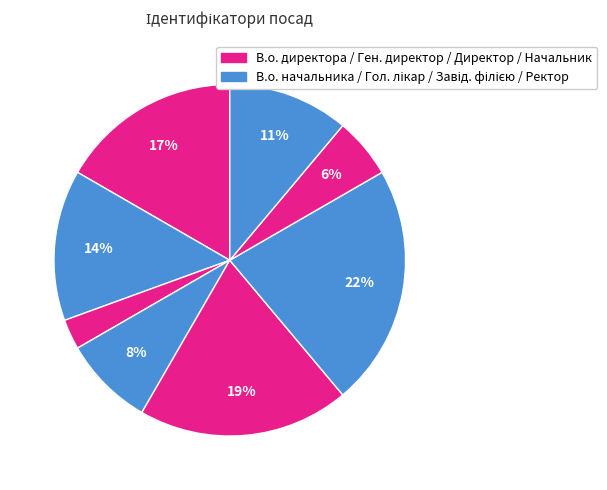

Count the number of slices in the pie.

8